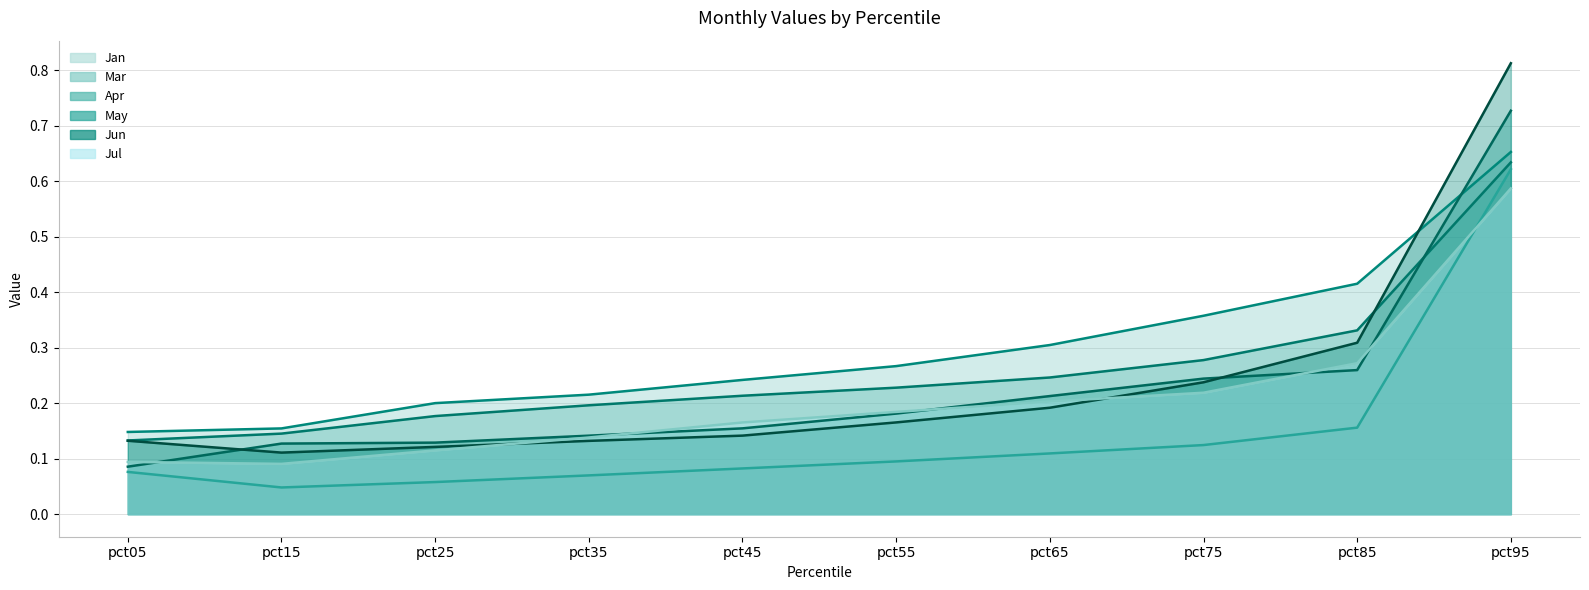

What is the difference between the Jul line values at pct15 and pct75?

0.1